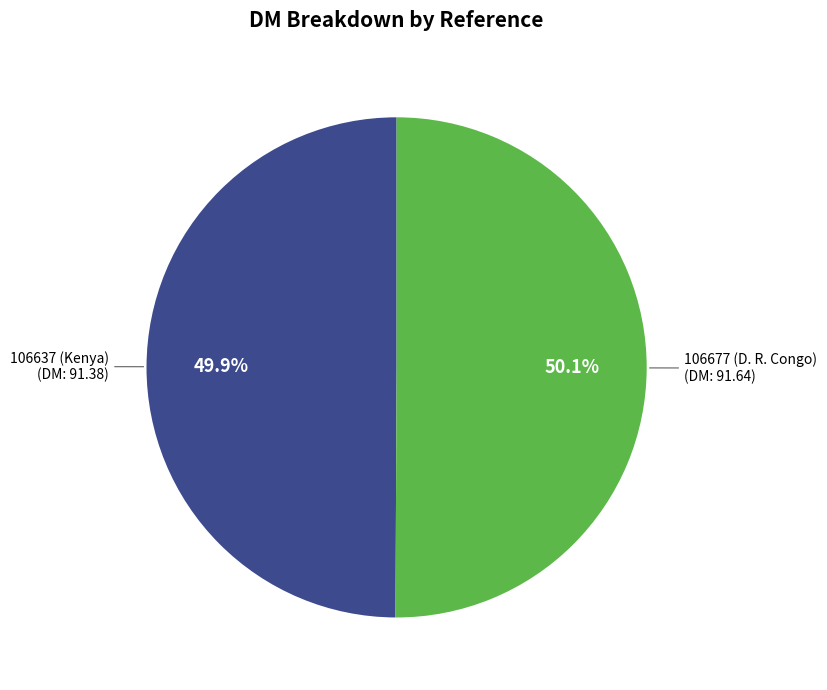

Does any single category account for the majority?

Yes